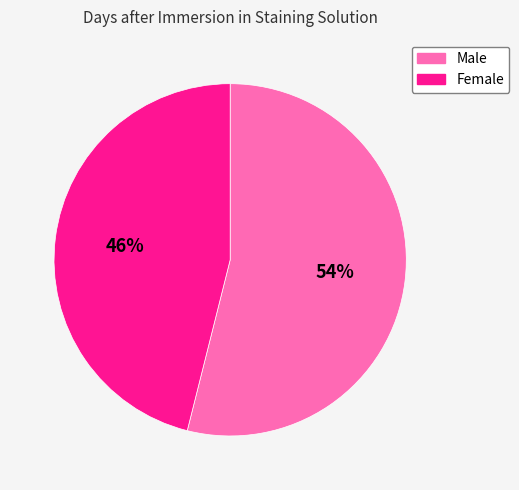

To the nearest percent, what is the difference between the Male and Female slice percentages?

8%